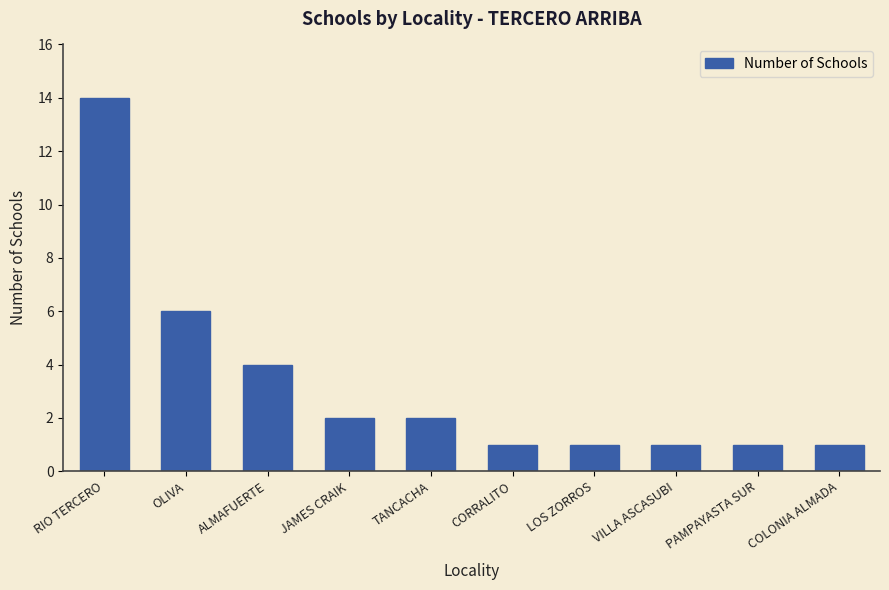

Approximately how many times larger is the value at LOS ZORROS compared to CORRALITO?

1.0